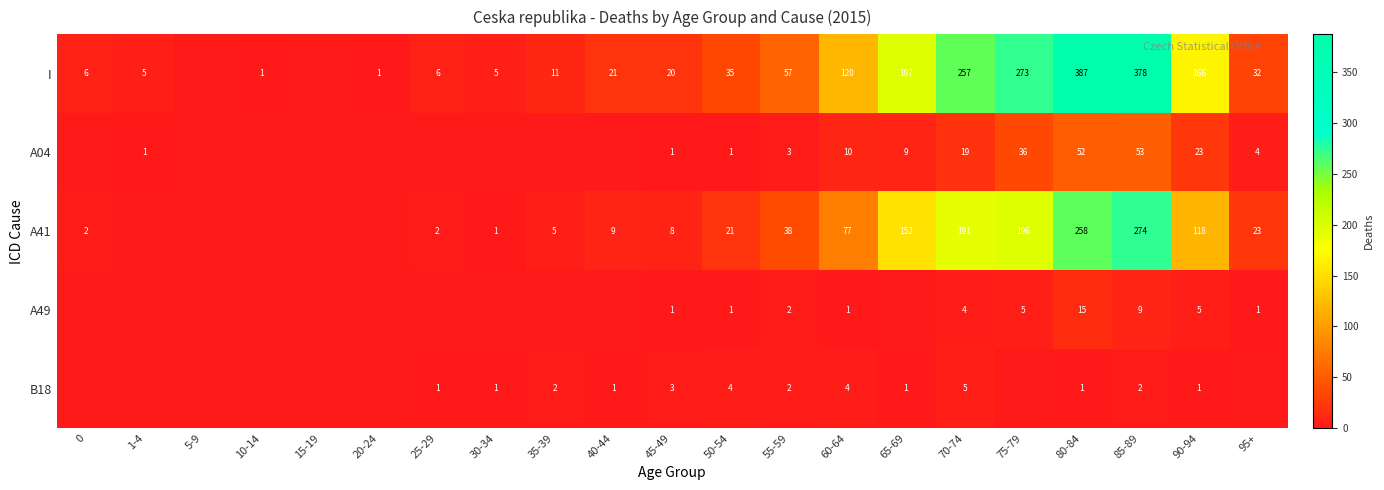

Which has a higher value, 20-24 or 35-39?

35-39